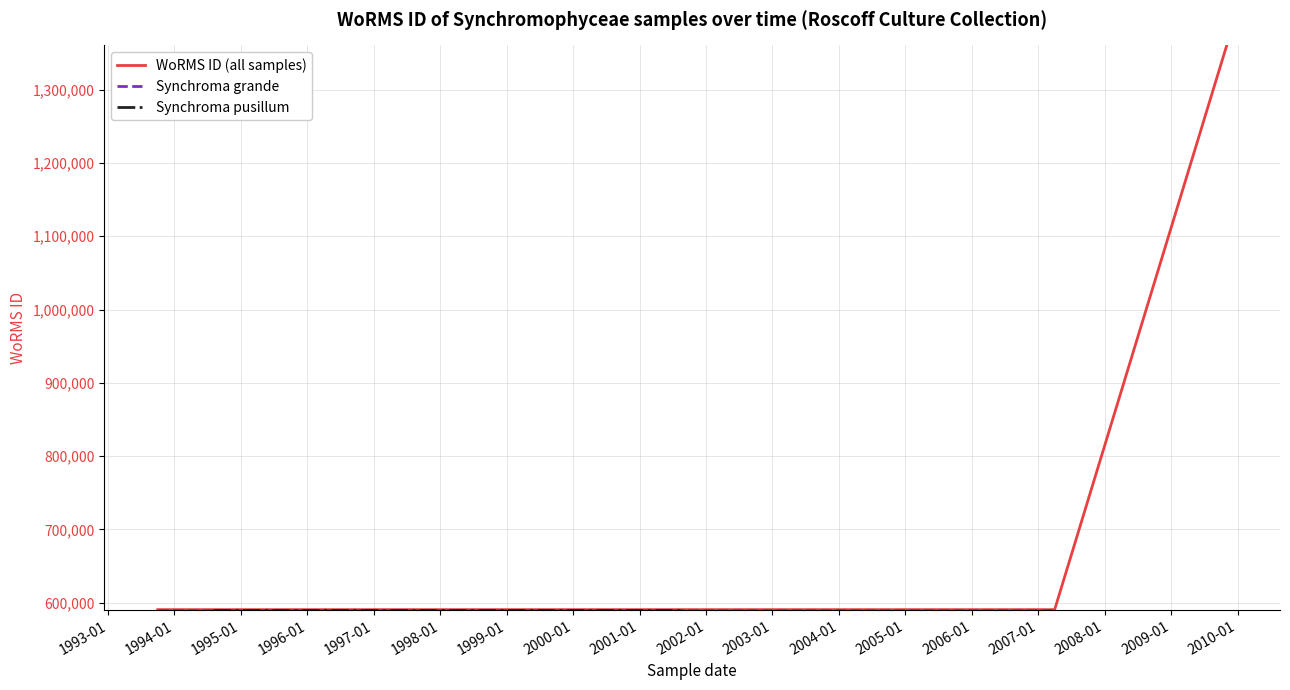

What is the label of the 7th point from the left?

1994-08-01